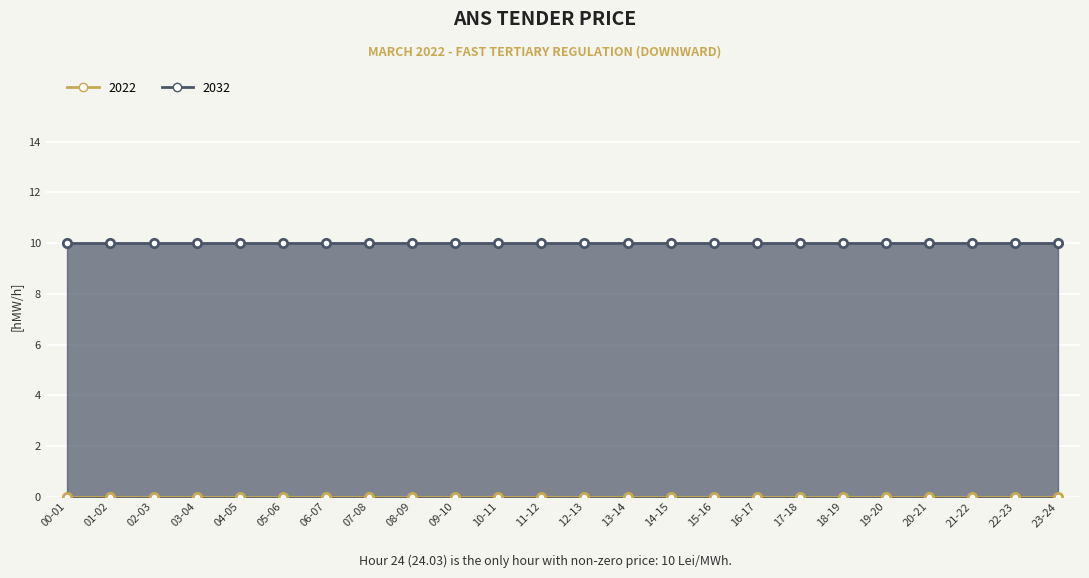

Reading left to right, transcribe all the data shown in this chart.

2022: 0	0	0	0	0	0	0	0	0	0	0	0	0	0	0	0	0	0	0	0	0	0	0	0
2032: 10	10	10	10	10	10	10	10	10	10	10	10	10	10	10	10	10	10	10	10	10	10	10	10